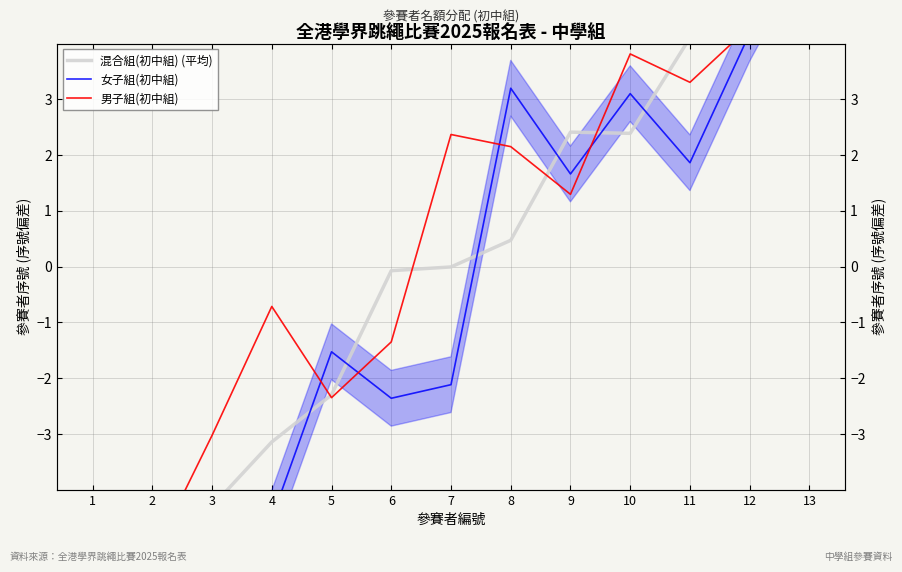

True or false: 女子組(初中組) and 混合組(初中組) (平均) intersect in this chart.

True